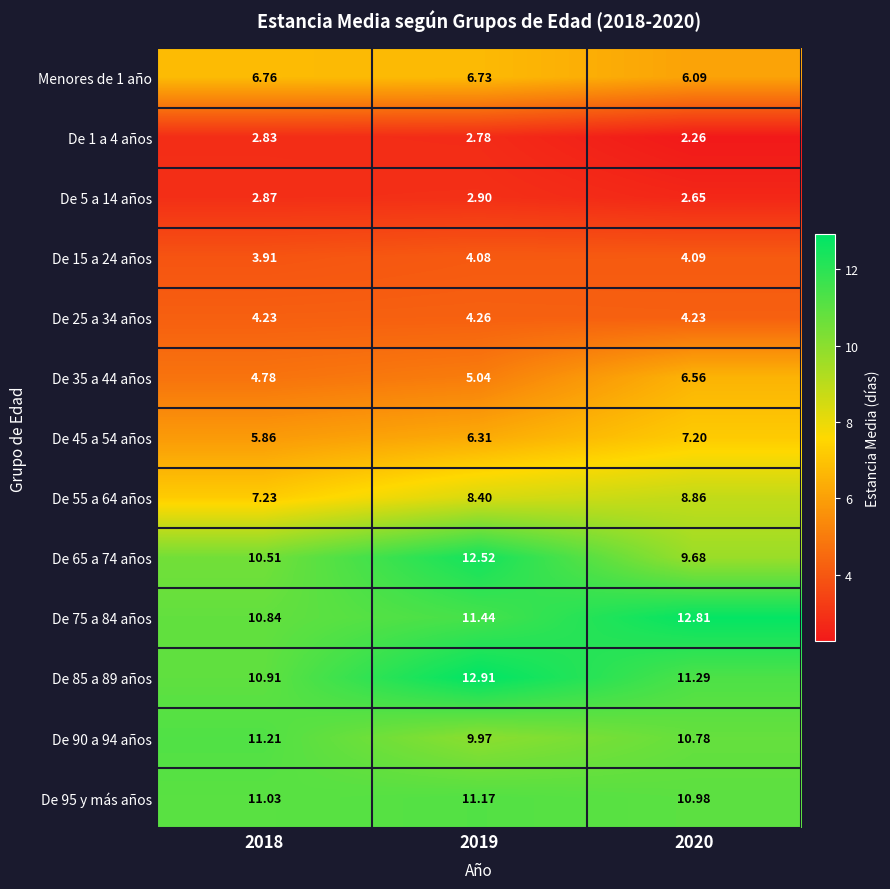

Rank the series by their maximum value, from lowest to highest.

De 1 a 4 años, De 5 a 14 años, De 15 a 24 años, De 25 a 34 años, De 35 a 44 años, Menores de 1 año, De 45 a 54 años, De 55 a 64 años, De 95 y más años, De 90 a 94 años, De 65 a 74 años, De 75 a 84 años, De 85 a 89 años